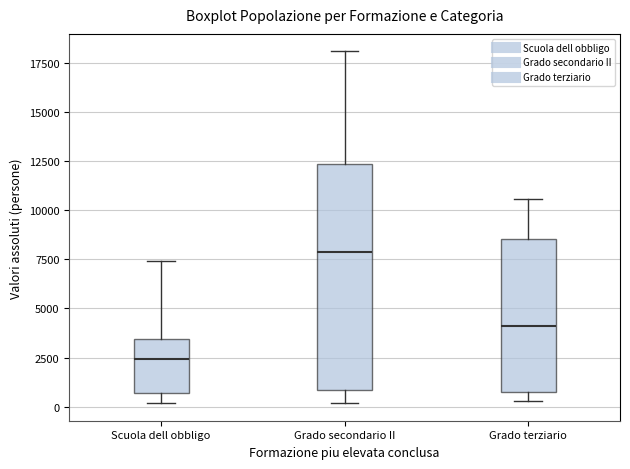

Where does the lower whisker of the box for Grado secondario II end on the y-axis? The values are not printed on the chart, so give them approximately, as read against the axis.

0